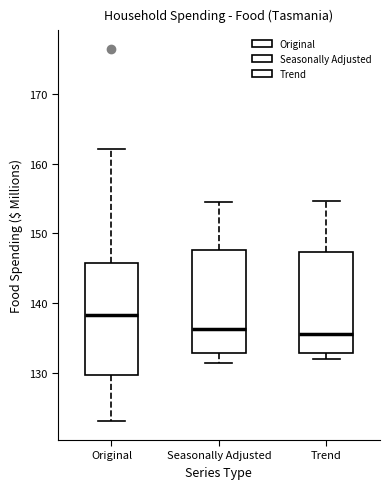

Reading left to right, read every box against the y-axis: the position of its median line, the range the box covers, and the ends of its whiskers. The values are not printed on the chart, so give them approximately, as read against the axis.

Original: median 138, box 130 to 146, whiskers 123 to 162
Seasonally Adjusted: median 136, box 133 to 148, whiskers 131 to 155
Trend: median 136, box 133 to 147, whiskers 132 to 155